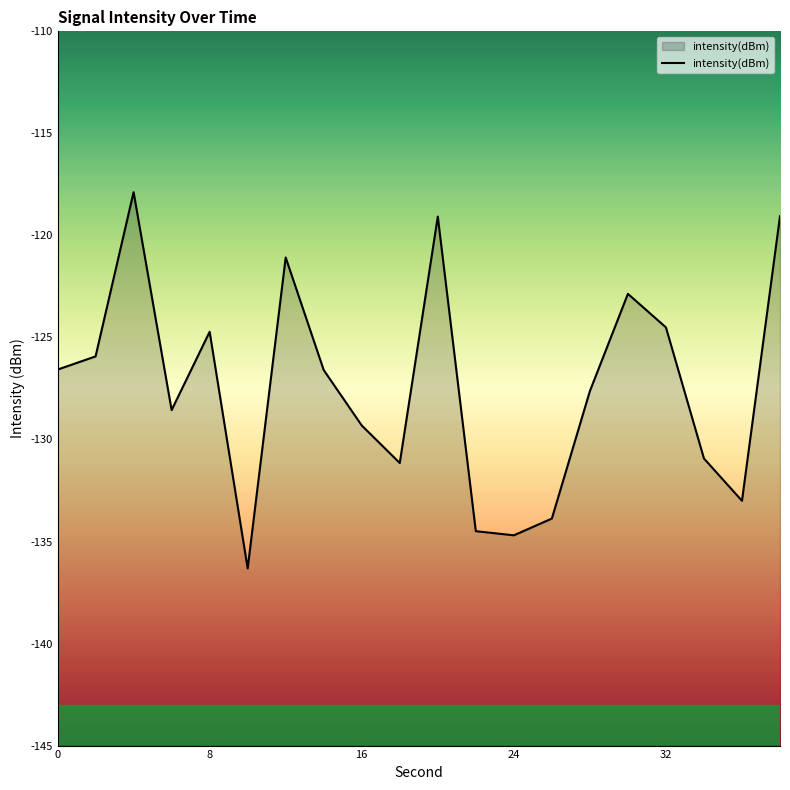

What is the greatest value displayed?

-117.9